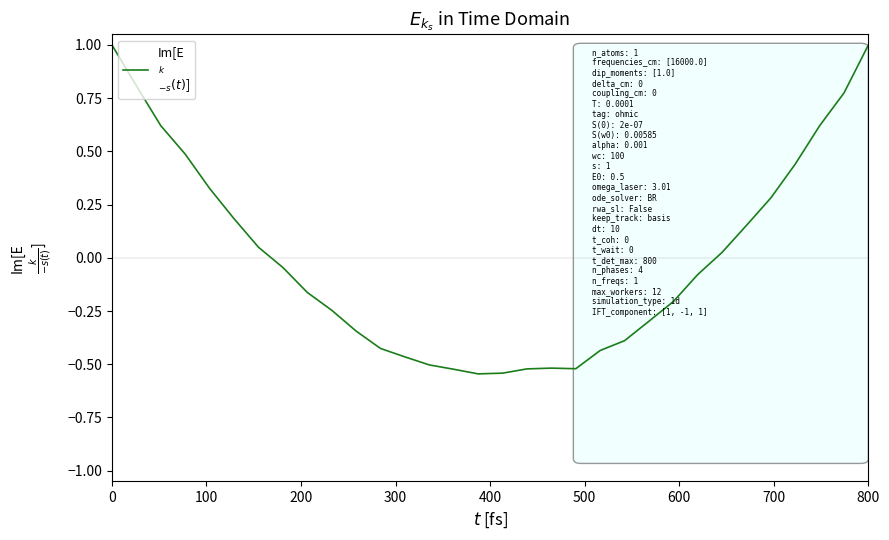

Is this an area chart (filled region under the line)?

No